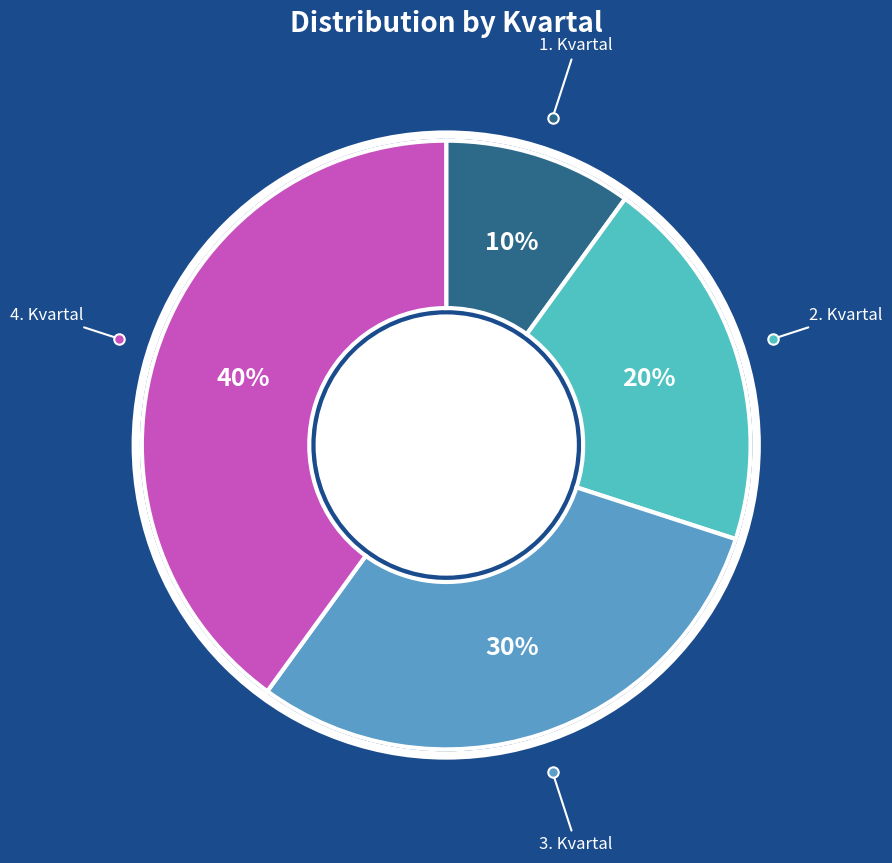

To the nearest percent, what percentage of the pie is 1. Kvartal?

10%